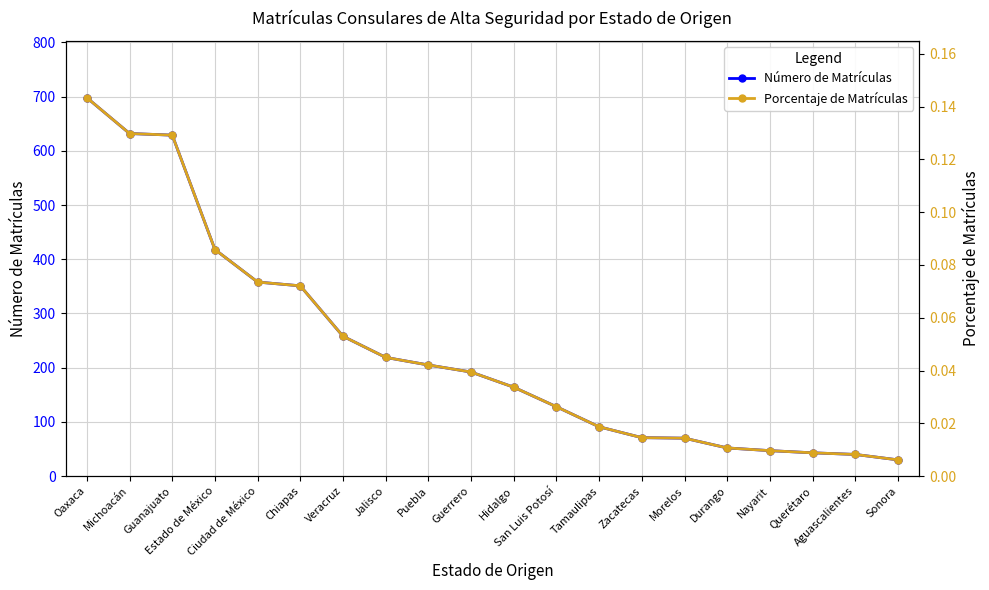

Reading left to right, what are all the values shown in this chart?

Número de Matrículas: 698.0	632.0	629.0	418.0	358.0	351.0	258.0	219.0	205.0	192.0	164.0	128.0	91.0	71.0	70.0	52.0	47.0	43.0	40.0	30.0
Porcentaje de Matrículas: 0.1	0.1	0.1	0.1	0.1	0.1	0.1	0.0	0.0	0.0	0.0	0.0	0.0	0.0	0.0	0.0	0.0	0.0	0.0	0.0